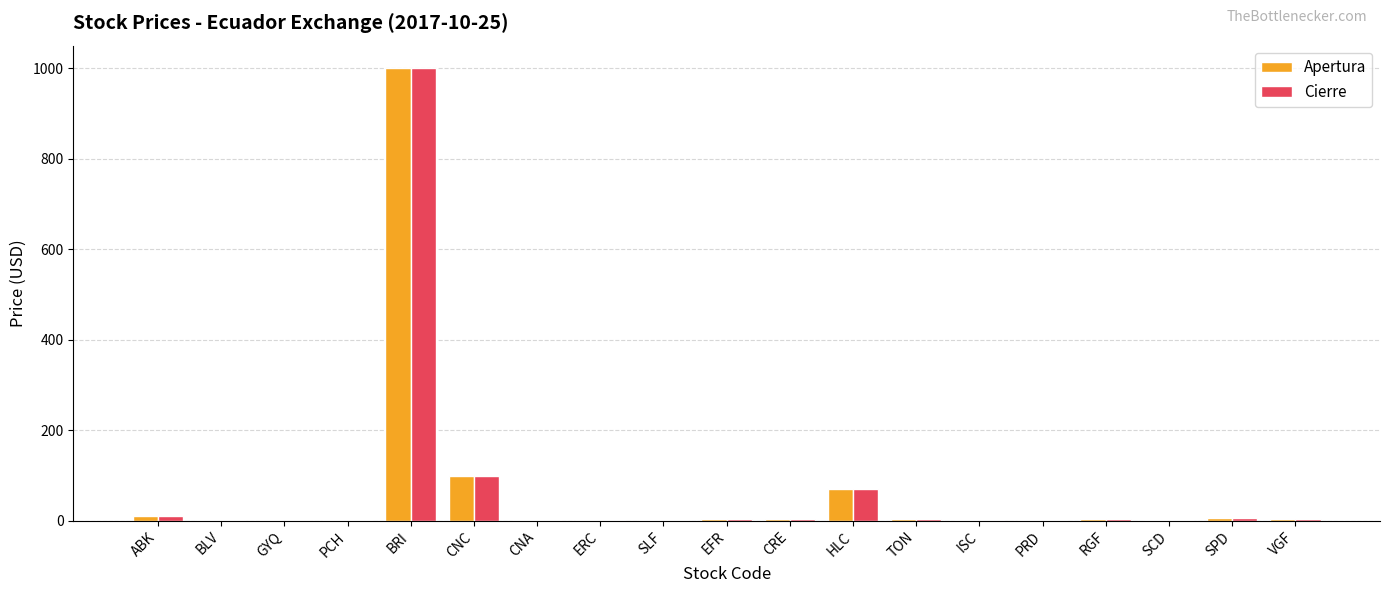

What value does the Apertura series have at EFR?

2.6